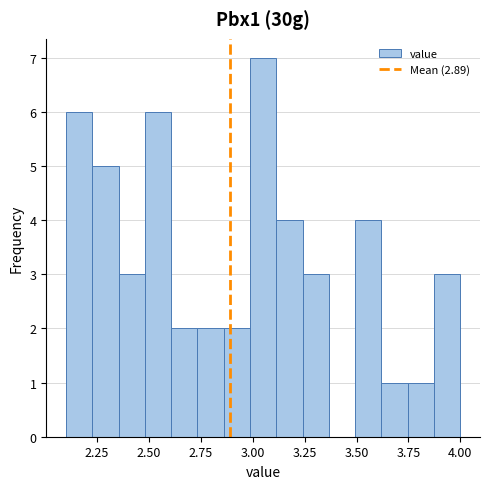

Read against the x-axis, roughly where is the centre of the tallest bar?

3.05